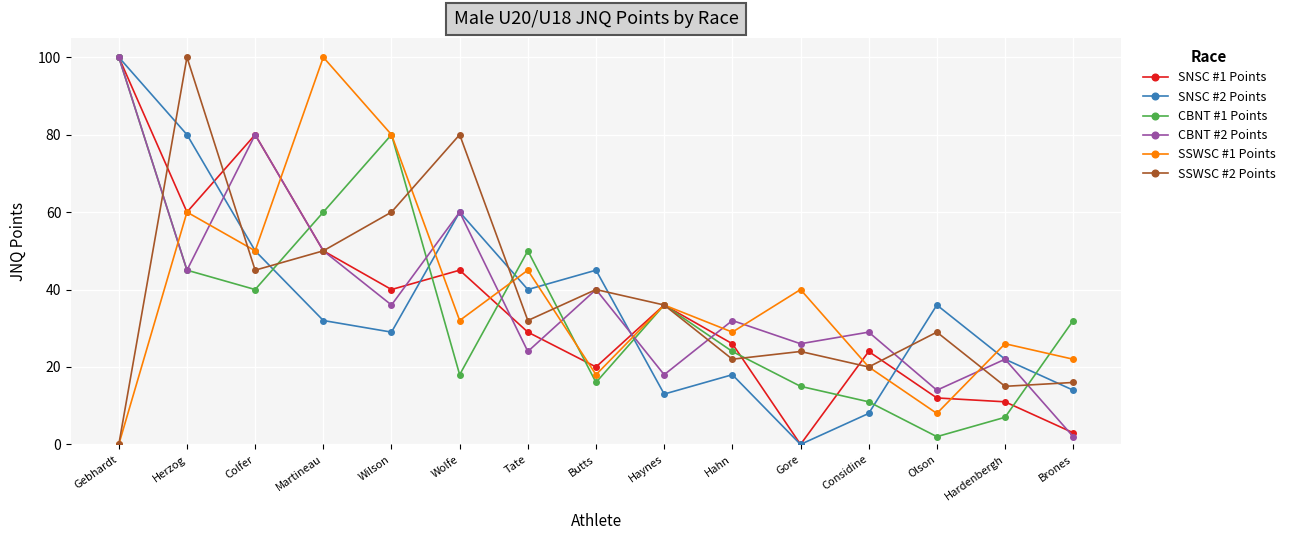

Rank the categories by SSWSC #2 Points value from highest to lowest.

Herzog, Wolfe, Wilson, Martineau, Colfer, Butts, Haynes, Tate, Olson, Gore, Hahn, Considine, Brones, Hardenbergh, Gebhardt